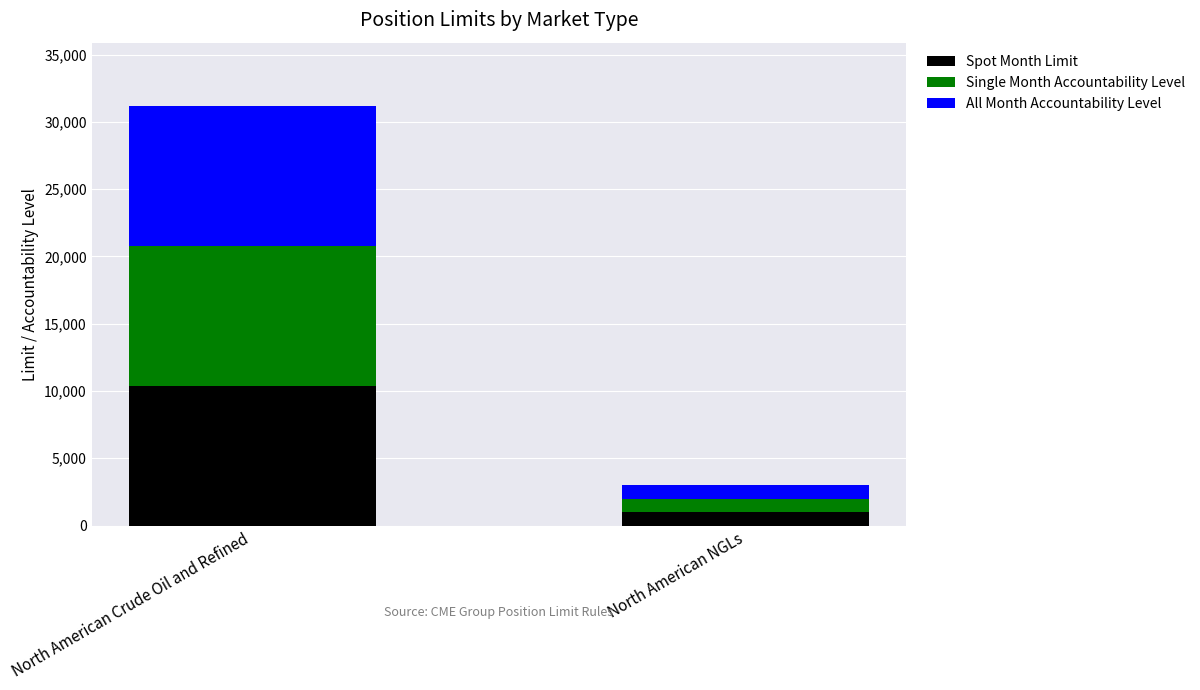

Does the chart contain any negative values?

No